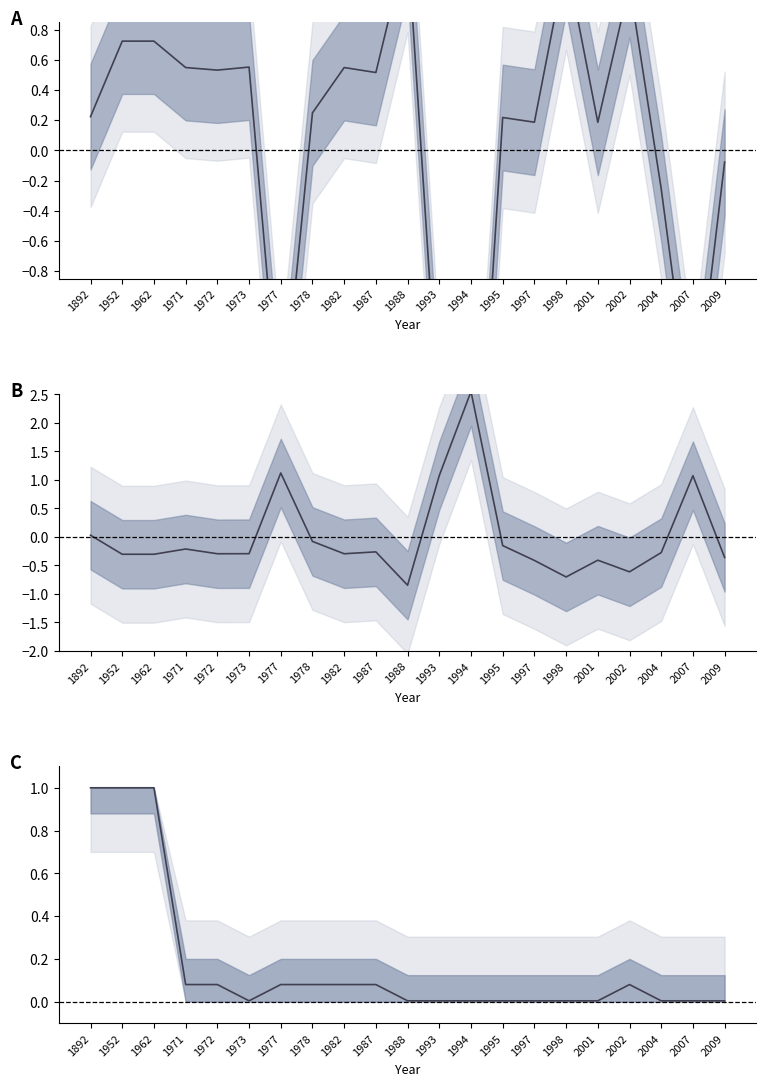

What is the difference between the highest and lowest values at 1995?

0.4